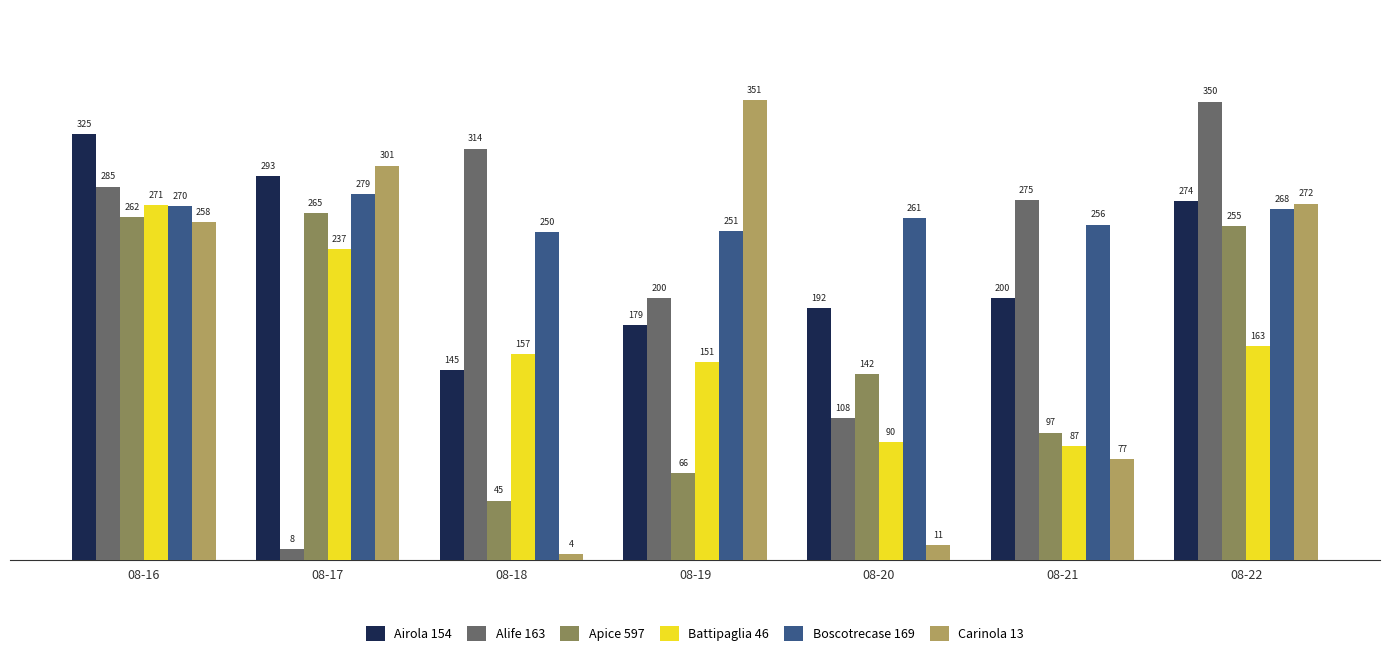

What is the value of the Battipaglia 46 bar at the 2nd from the left?

237